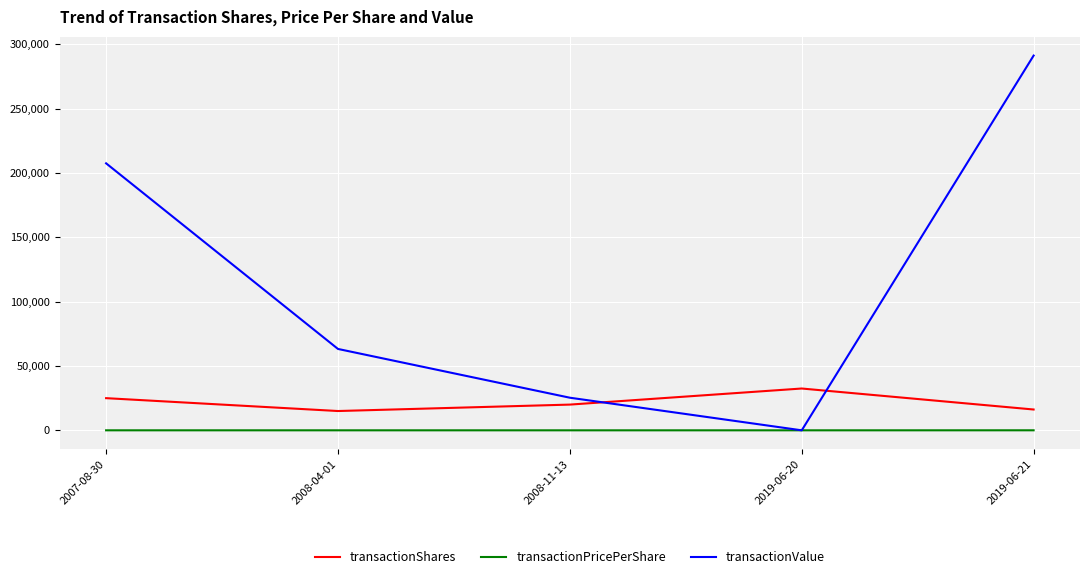

What is the maximum value for transactionValue?

291294.0